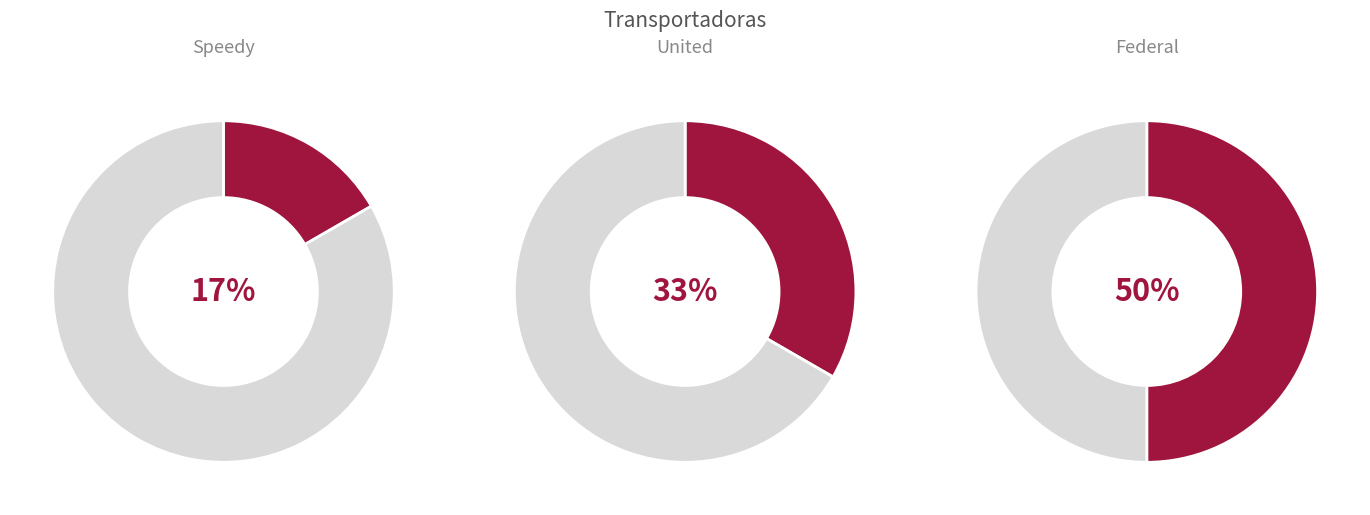

Which category has the biggest portion of the pie?

Federal